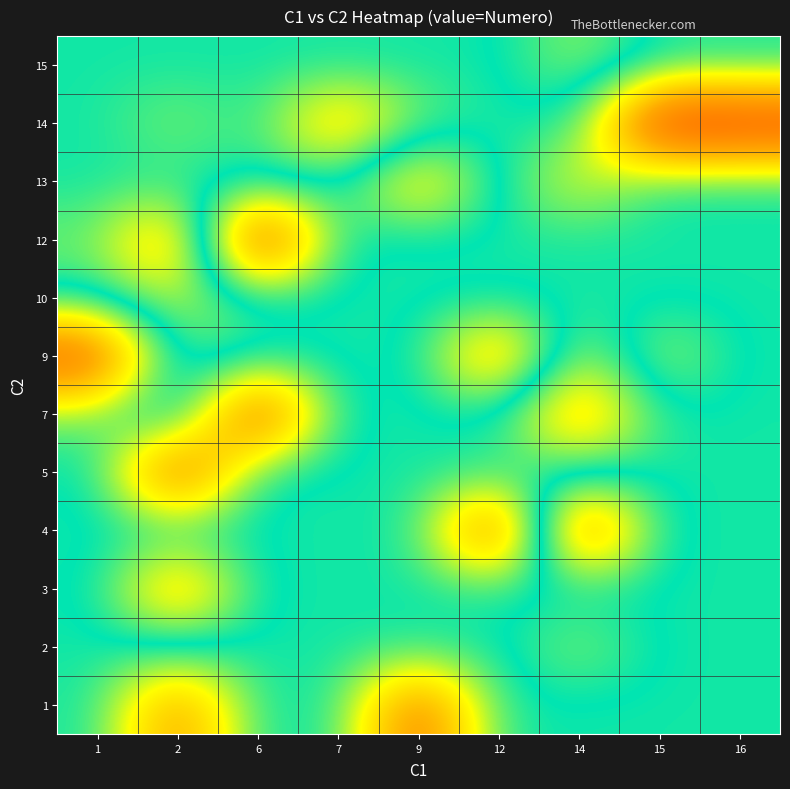

Reading left to right, what are all the values shown in this chart?

1: 1=20.3	2=31.4	6=20.3	7=20.3	9=34.0	12=20.3	14=20.3	15=20.3	16=20.3
2: 1=20.3	2=20.3	6=20.3	7=20.3	9=20.3	12=20.3	14=17.0	15=20.3	16=20.3
3: 1=20.3	2=10.0	6=20.3	7=20.3	9=20.3	12=20.3	14=20.3	15=20.3	16=20.3
4: 1=20.3	2=20.3	6=20.3	7=20.3	9=20.3	12=36.0	14=5.0	15=20.3	16=20.3
5: 1=20.3	2=4.0	6=20.3	7=20.3	9=20.3	12=20.3	14=20.3	15=20.3	16=20.3
7: 1=18.0	2=23.0	6=3.0	7=20.3	9=20.3	12=20.3	14=30.0	15=20.3	16=20.3
9: 1=4.0	2=22.0	6=20.3	7=20.3	9=20.3	12=9.0	14=24.5	15=16.0	16=20.3
10: 1=20.3	2=24.0	6=20.3	7=20.3	9=20.3	12=20.3	14=20.3	15=20.3	16=20.3
12: 1=22.0	2=30.2	6=1.0	7=20.3	9=20.3	12=20.3	14=20.3	15=20.3	16=20.3
13: 1=20.3	2=20.3	6=20.3	7=20.3	9=12.0	12=20.3	14=25.0	15=20.3	16=20.3
14: 1=20.3	2=22.8	6=20.3	7=29.0	9=22.0	12=20.3	14=20.3	15=39.0	16=38.0
15: 1=20.3	2=20.3	6=20.3	7=20.3	9=20.3	12=20.3	14=17.0	15=20.3	16=20.3